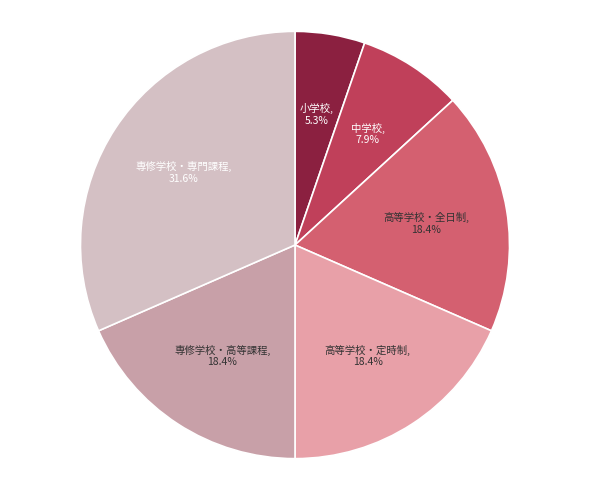

What portion of the pie excludes 高等学校・全日制?

81.6%